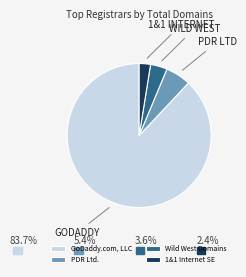

Is it true that Wild West Domains is 4% of the pie?

True